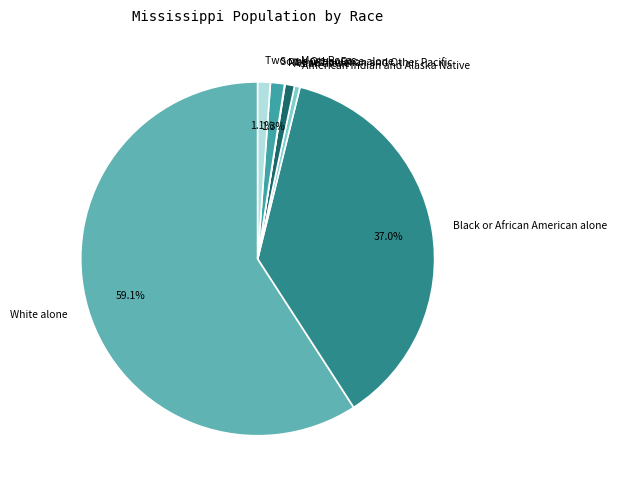

Is White alone the majority of the pie?

Yes